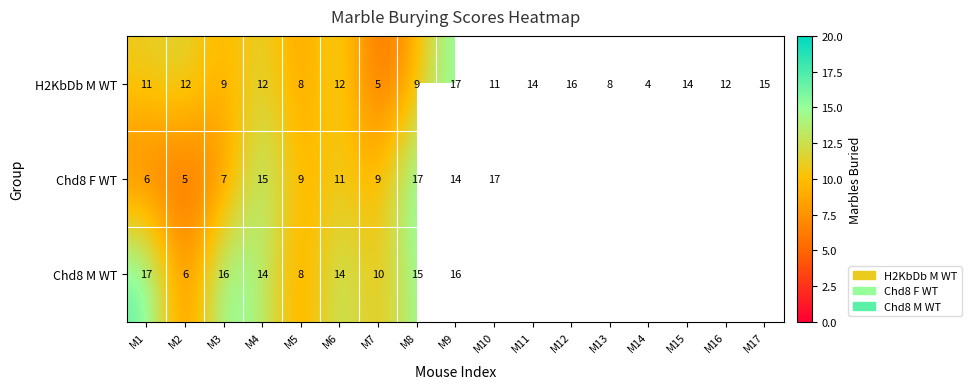

The H2KbDb M WT series shows 15 at M17. True or false?

True